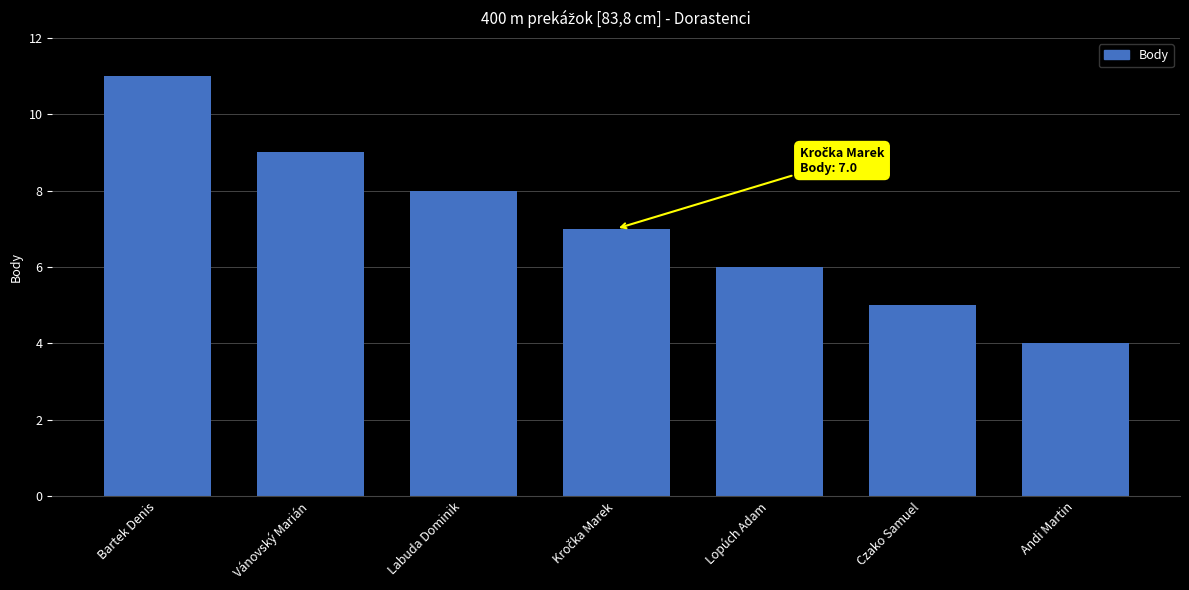

The value at Lopúch Adam is 2. True or false?

False